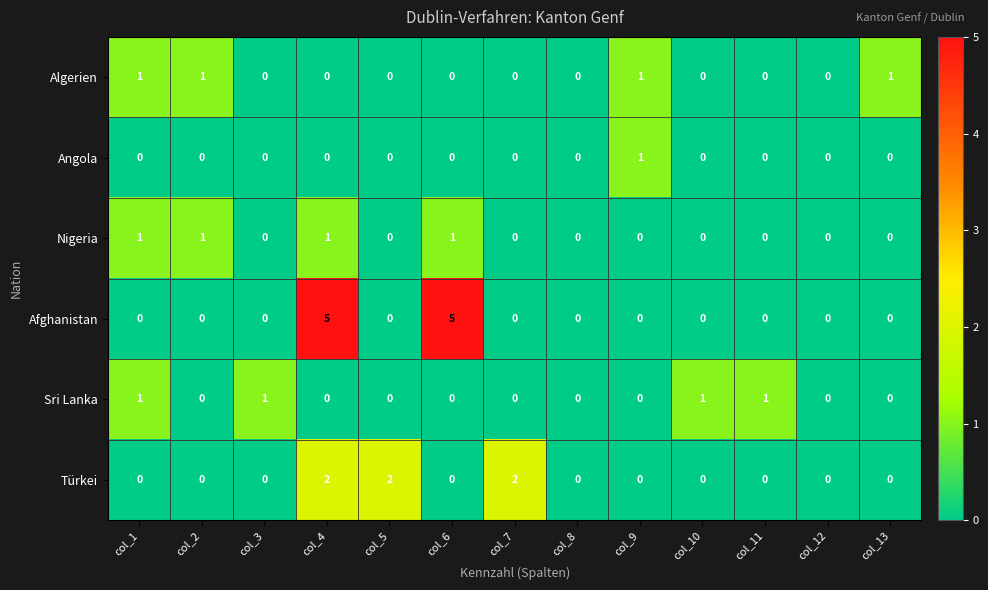

What is the total value across all series at col_6?

6